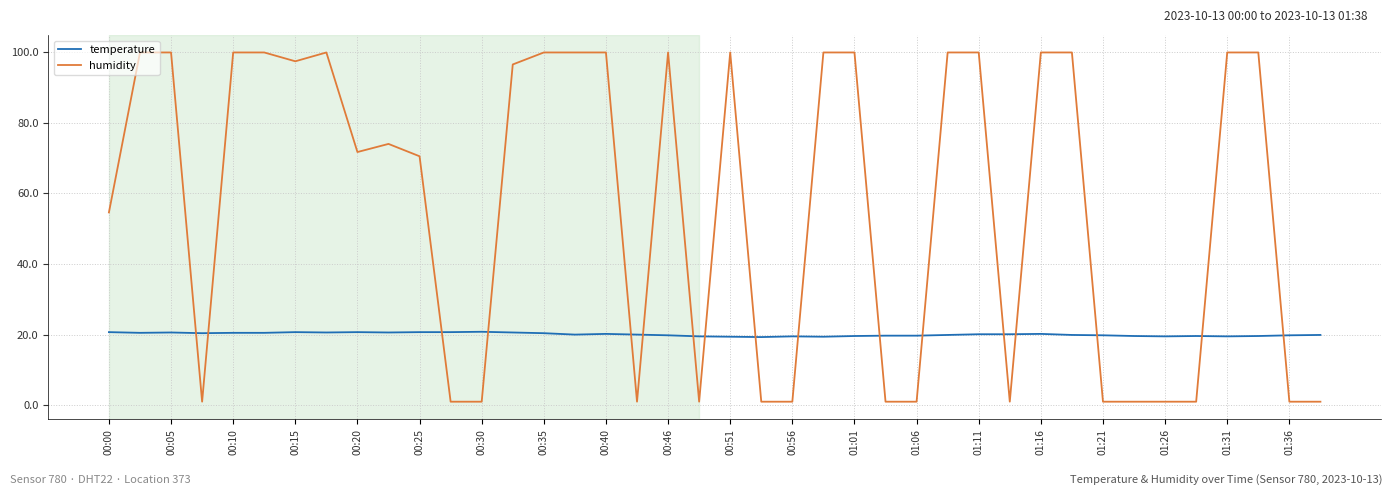

Which series has the widest spread of values?

humidity